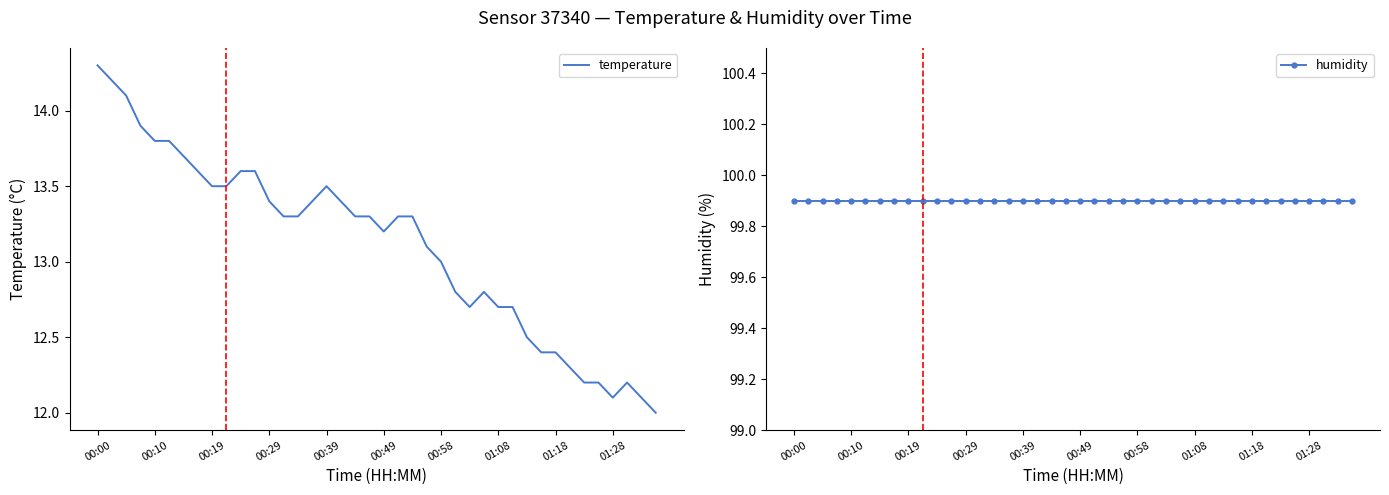

The value of humidity at 26 is 99.9. True or false?

True